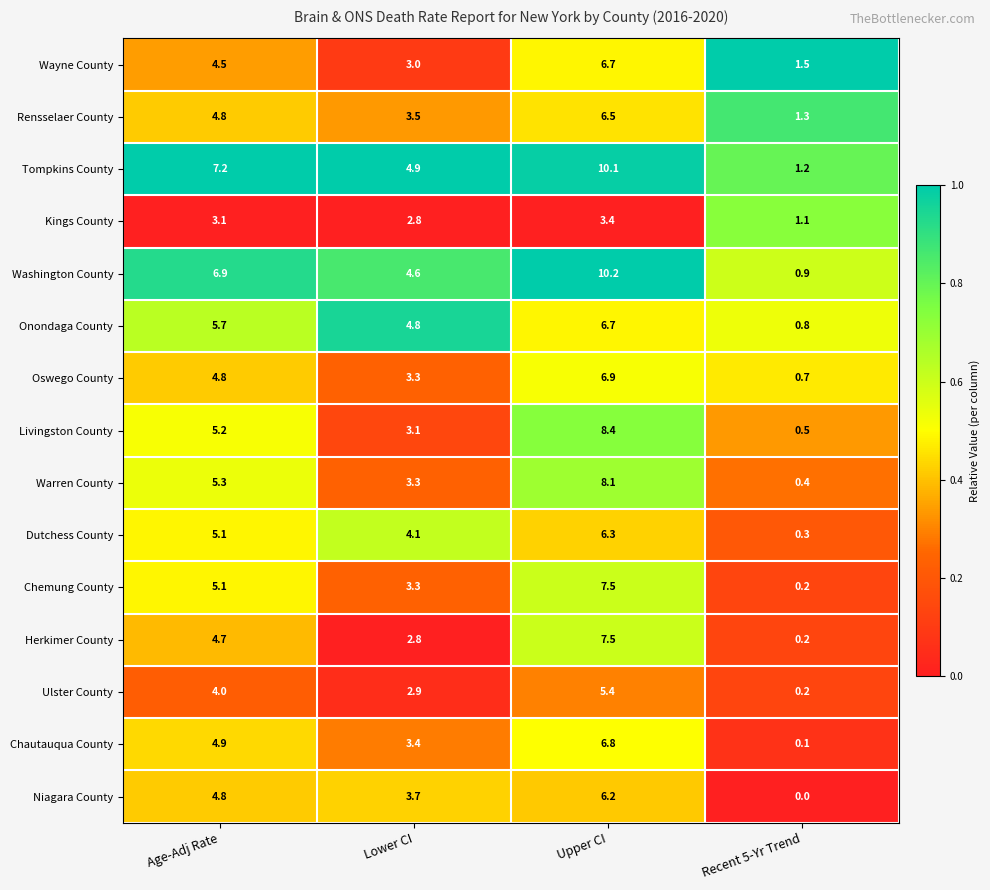

At which label is Onondaga County closest to 3?

Lower CI